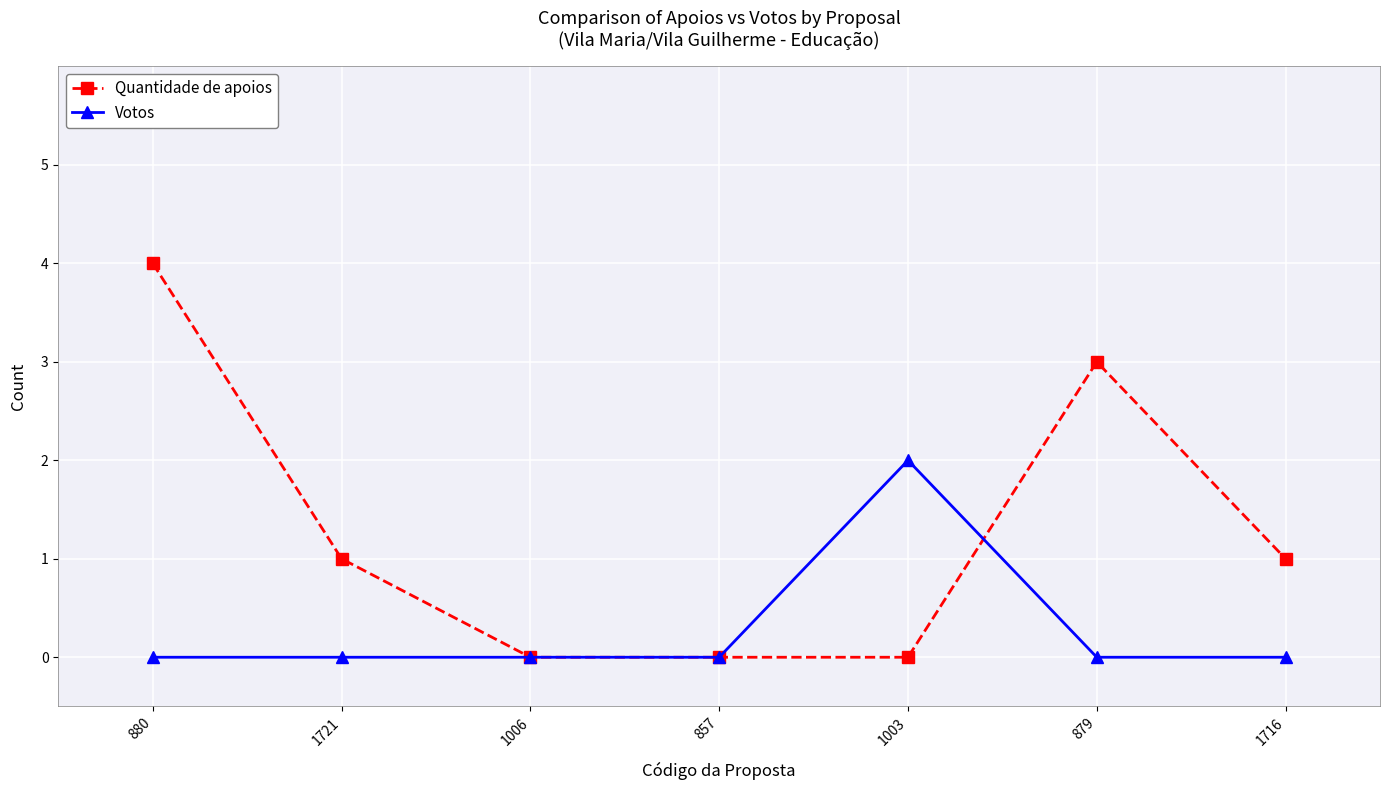

Is this an area chart (filled region under the line)?

No